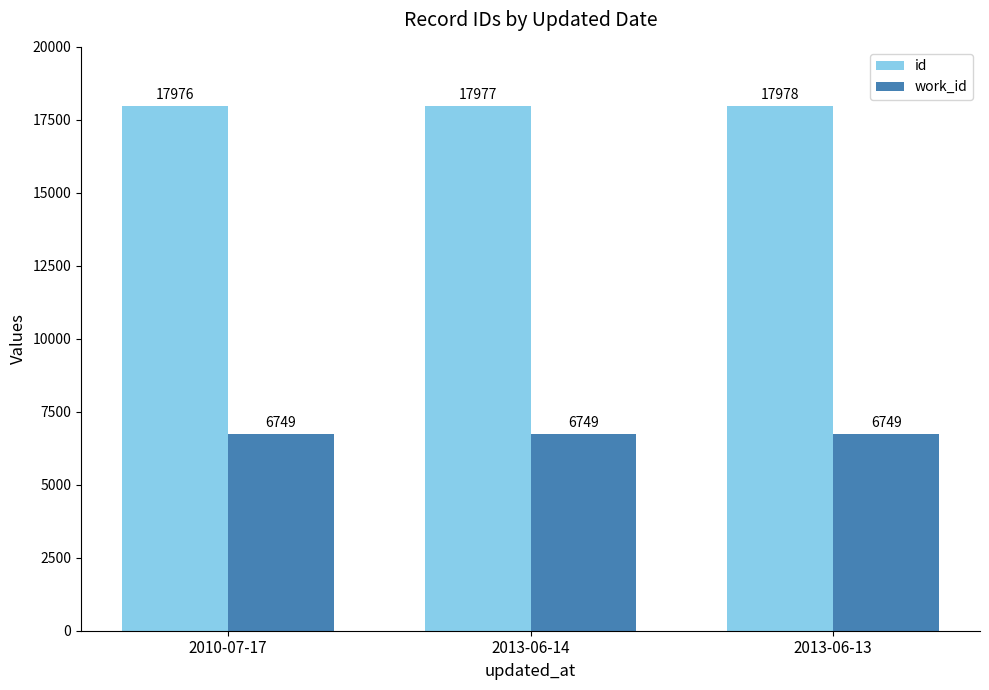

What position from the left is 2013-06-13?

3